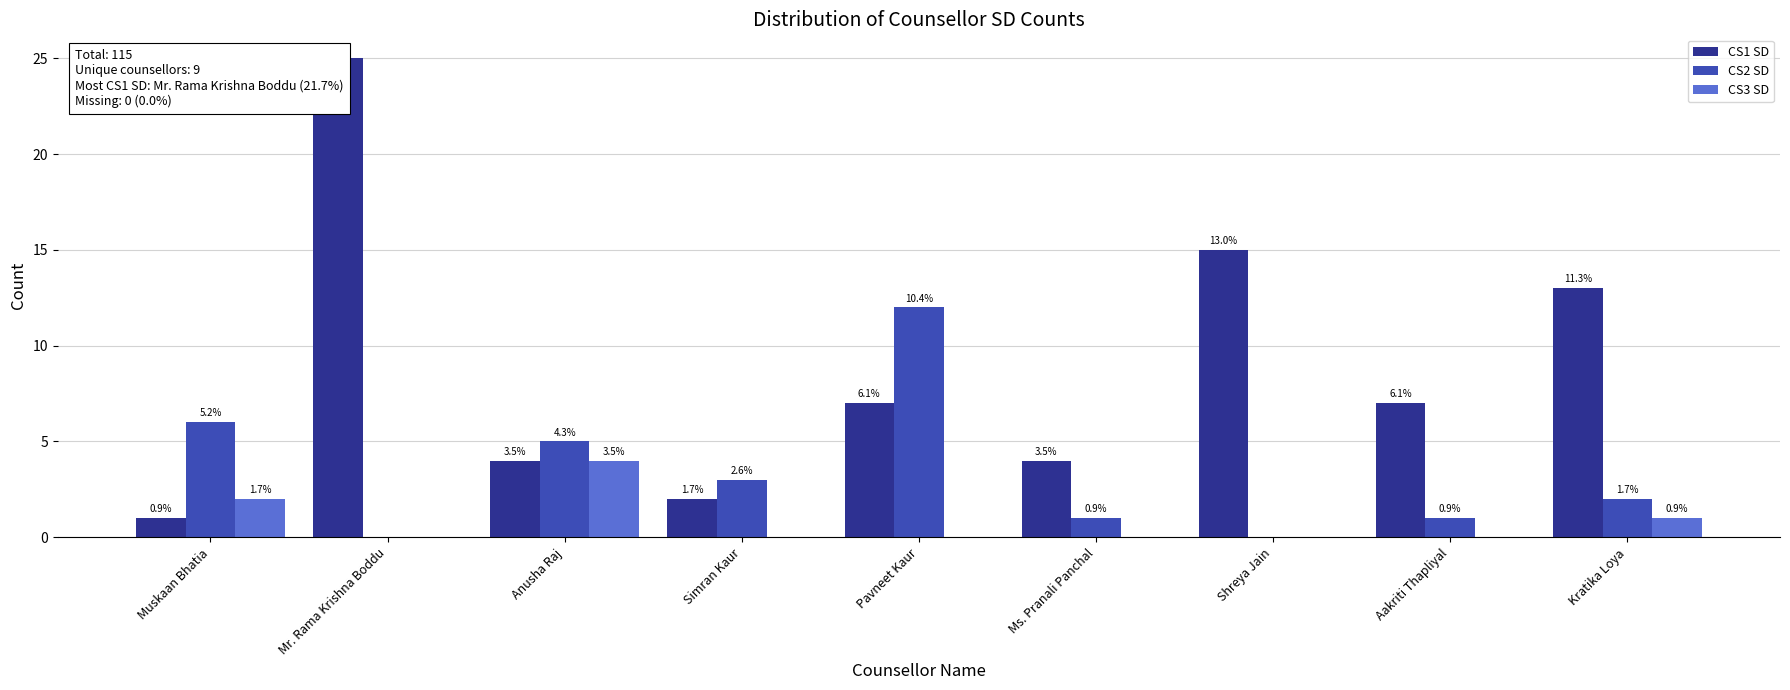

What is the difference between the CS2 SD values at Ms. Pranali Panchal and Shreya Jain?

1